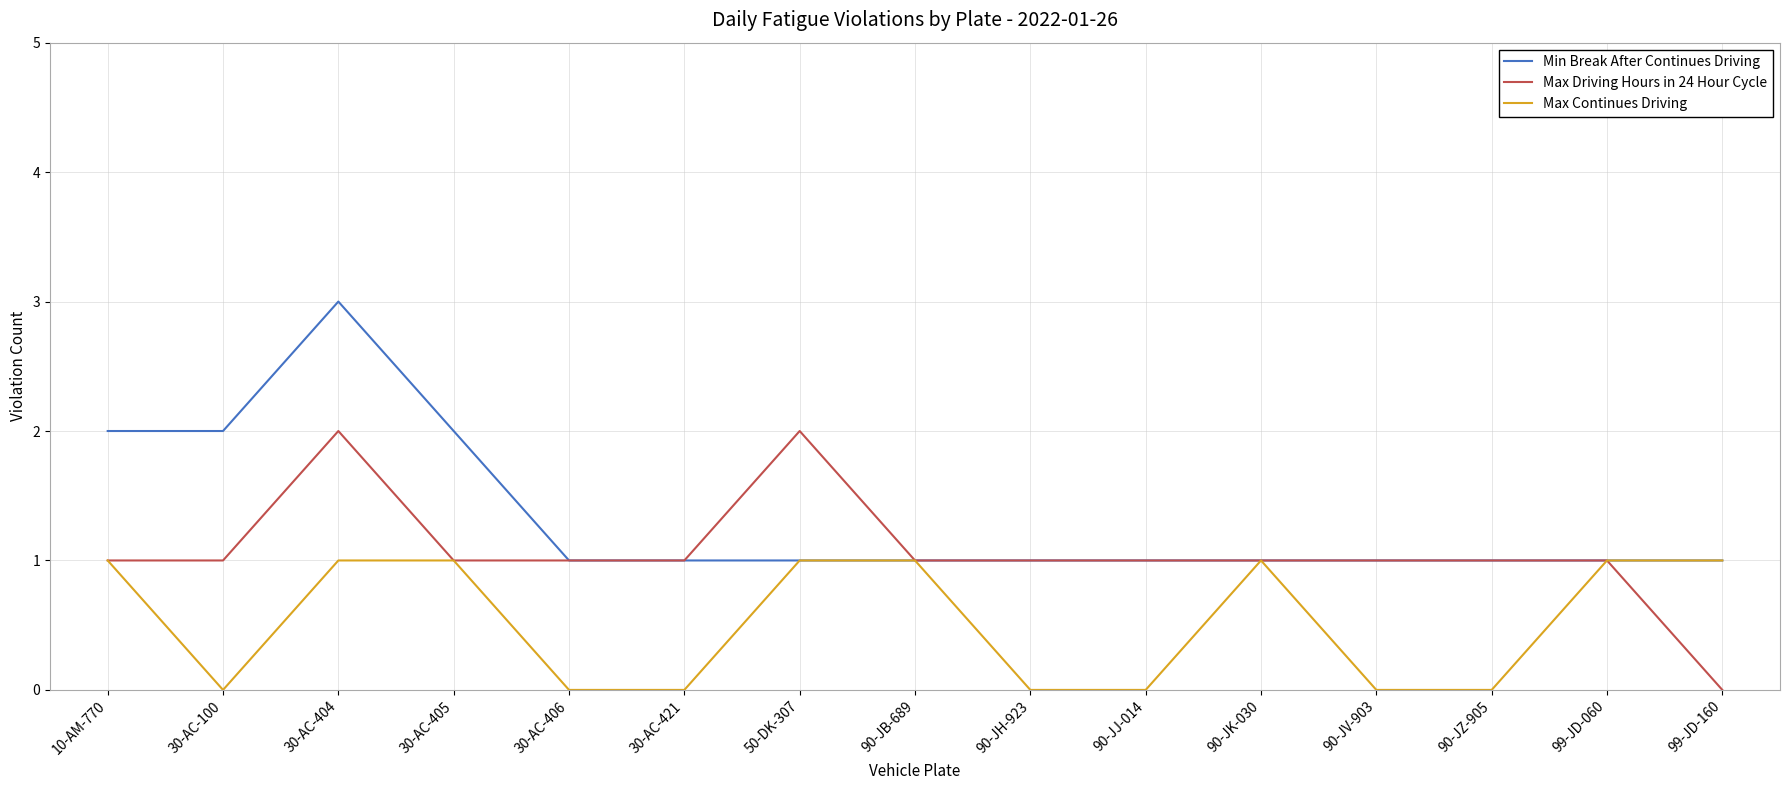

Count the Max Driving Hours in 24 Hour Cycle values in the range 1 to 2.

14